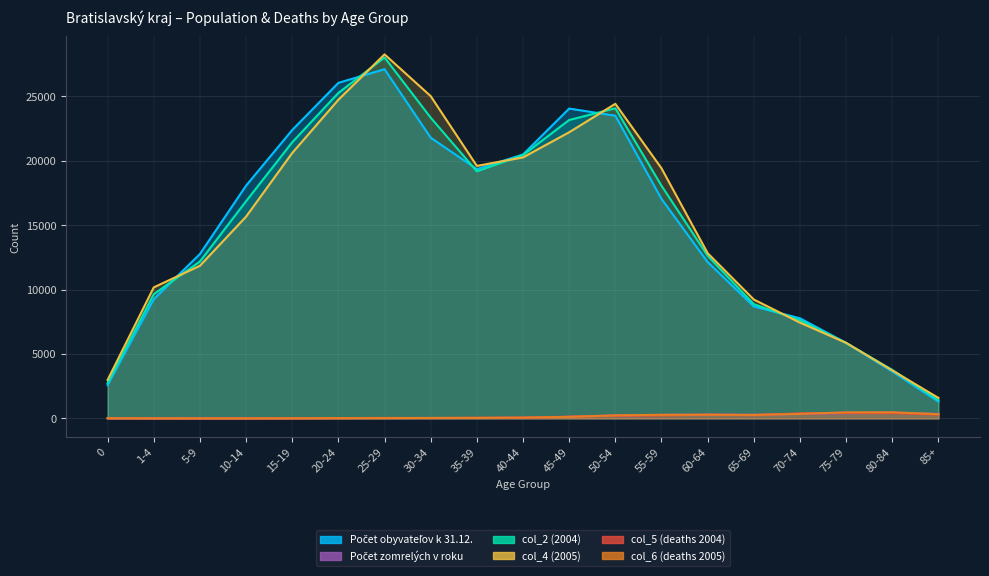

The col_6 (deaths 2005) series shows 18 at 20-24. True or false?

True